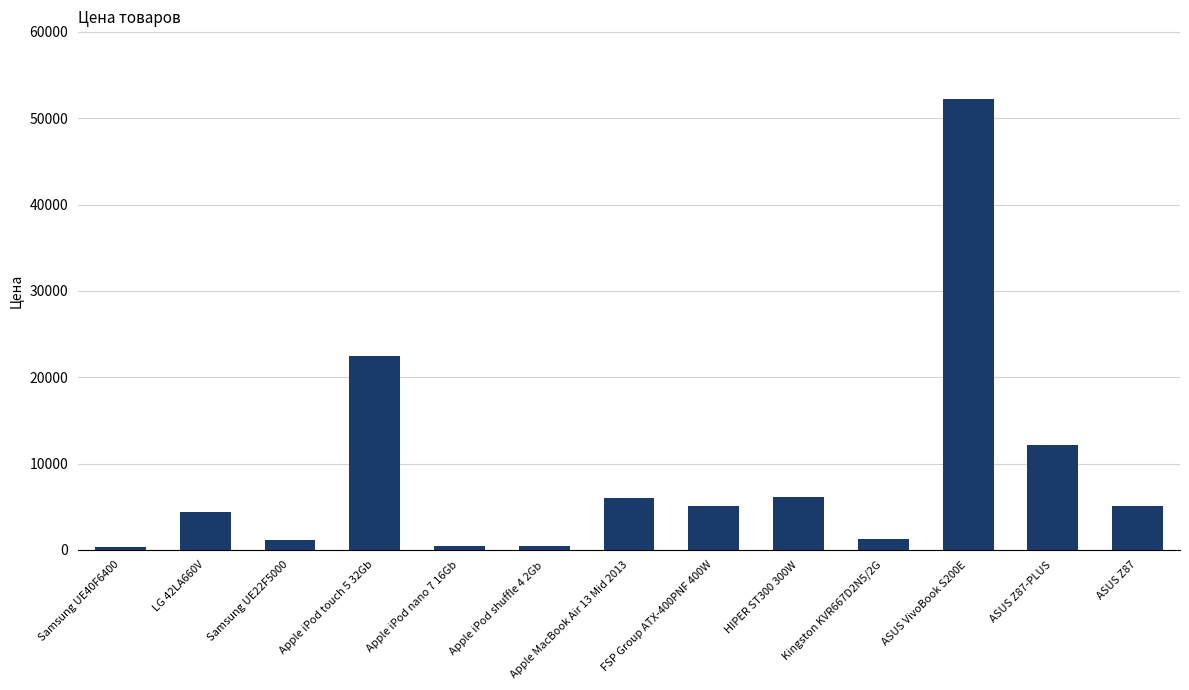

What is the label of the 13th bar from the right?

Samsung UE40F6400